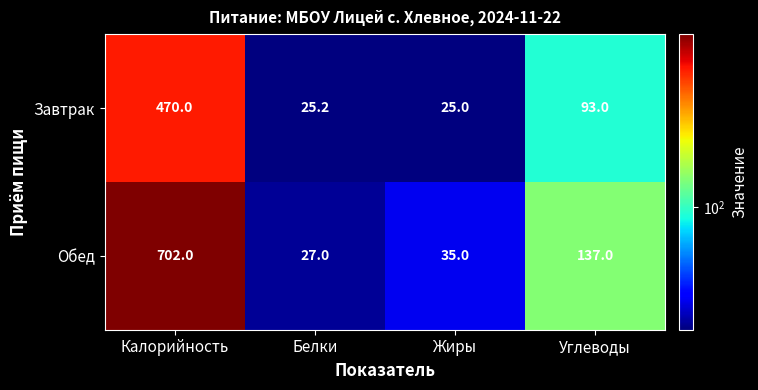

What is the highest value of the Обед series?

702.0